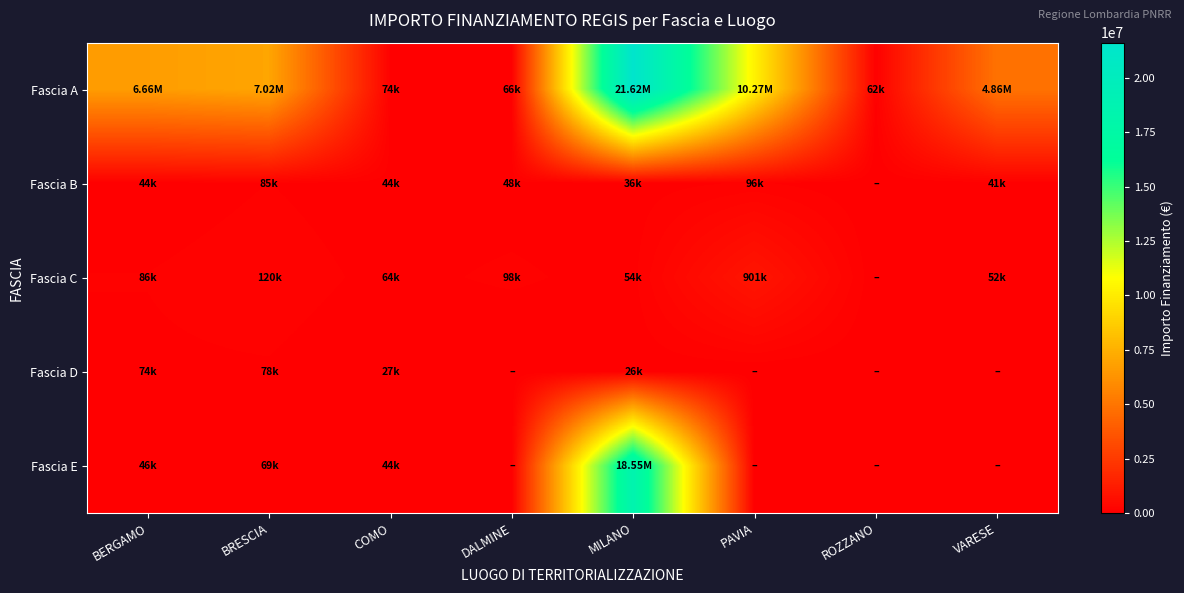

How many series are shown in this chart?

5